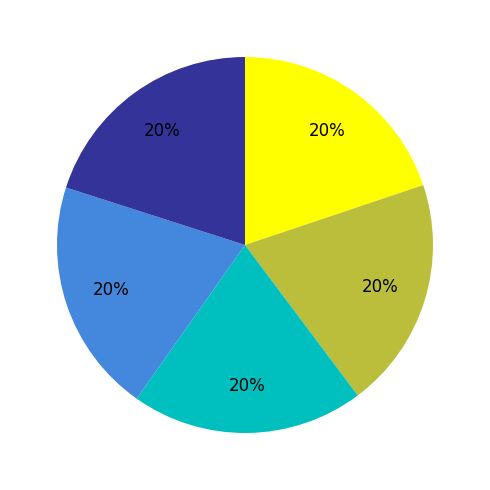

Is there any slice that represents more than half of the pie?

No